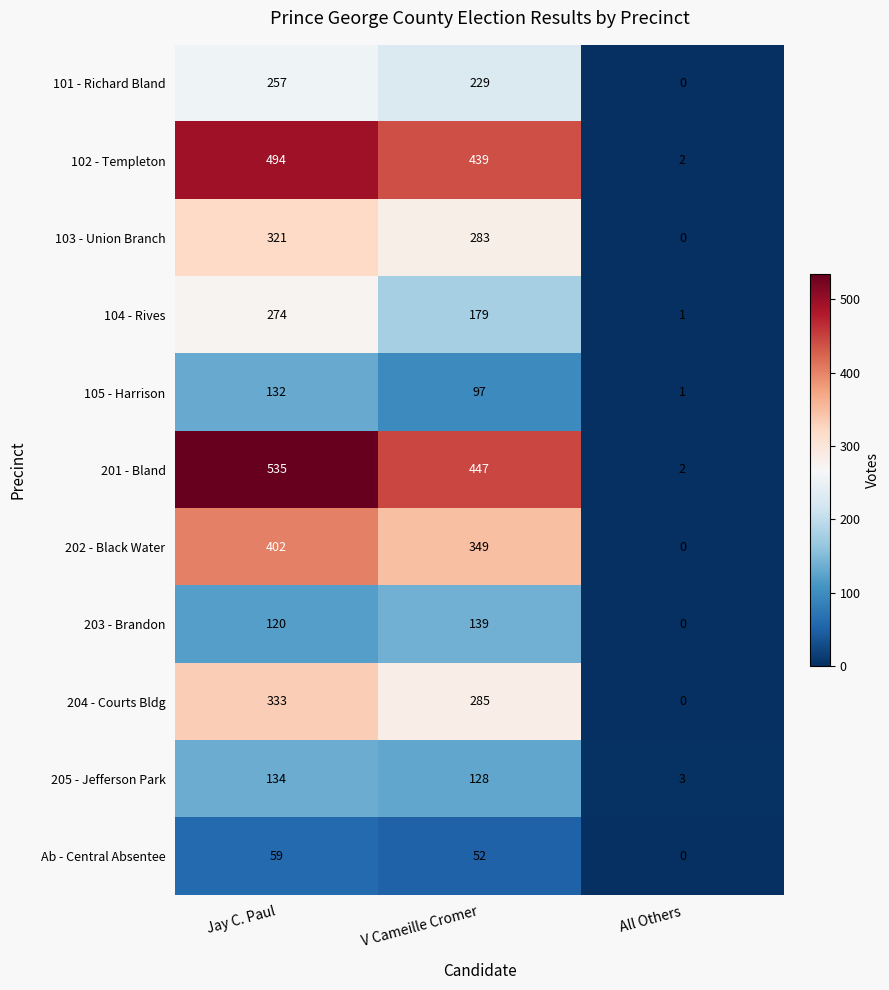

Count the 101 - Richard Bland values in the range 0 to 257.

3